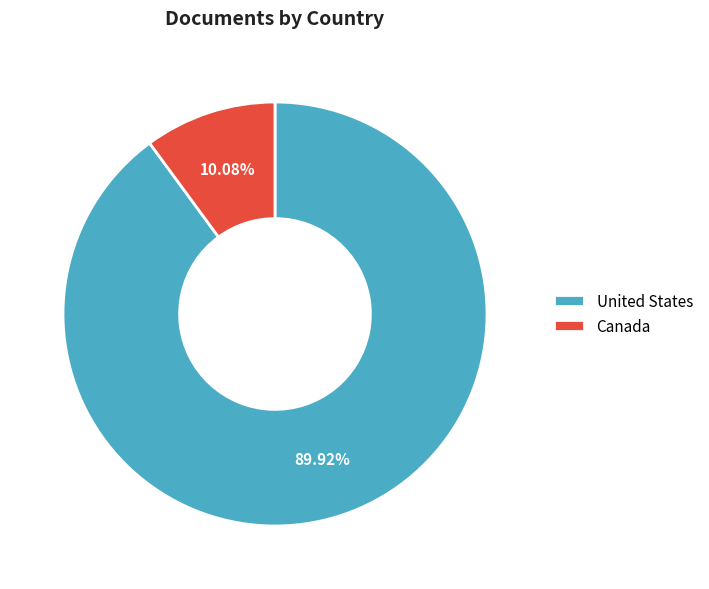

To the nearest percent, what is the average slice percentage?

50%